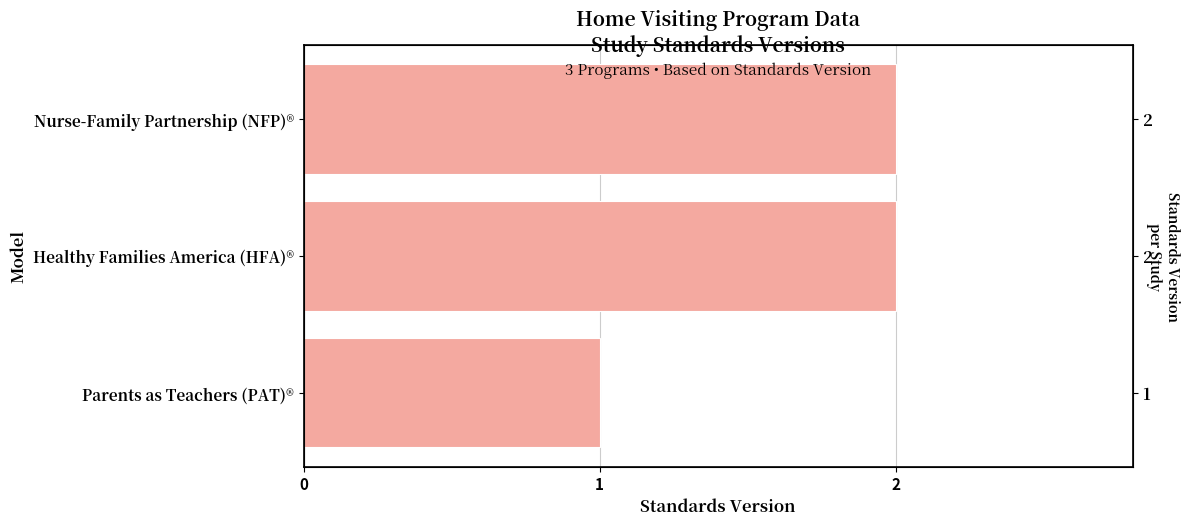

Does the chart contain stacked bars?

No